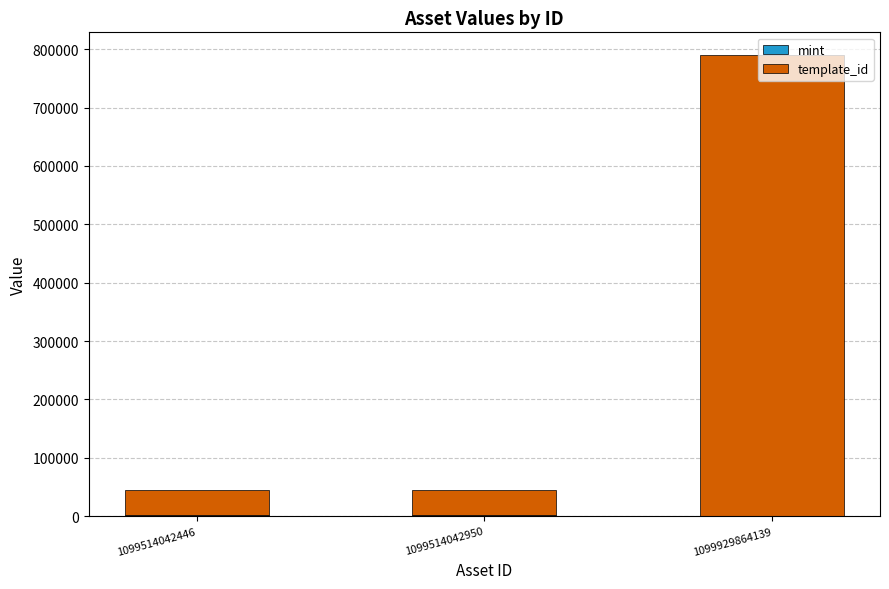

At which category is the sum across all series the highest?

1099929864139